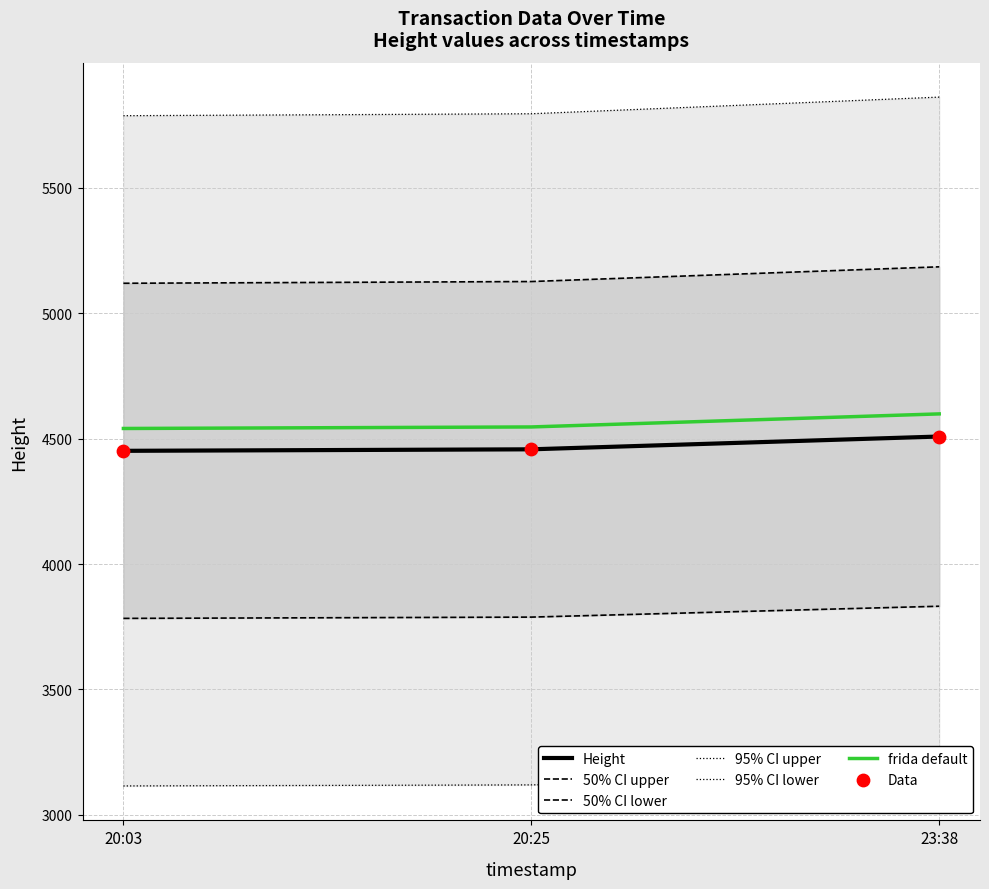

The value of frida default at 20:03 is 6381.6. True or false?

False